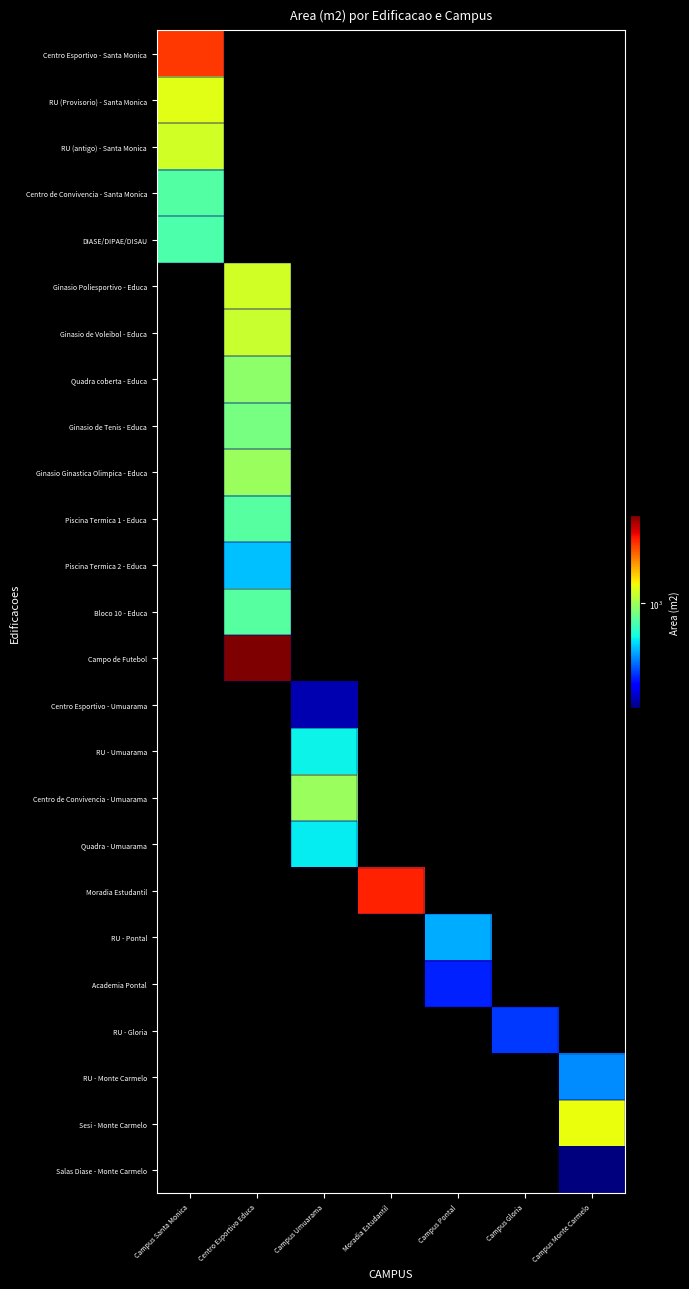

At which category is the sum across all series the highest?

Centro Esportivo Educa